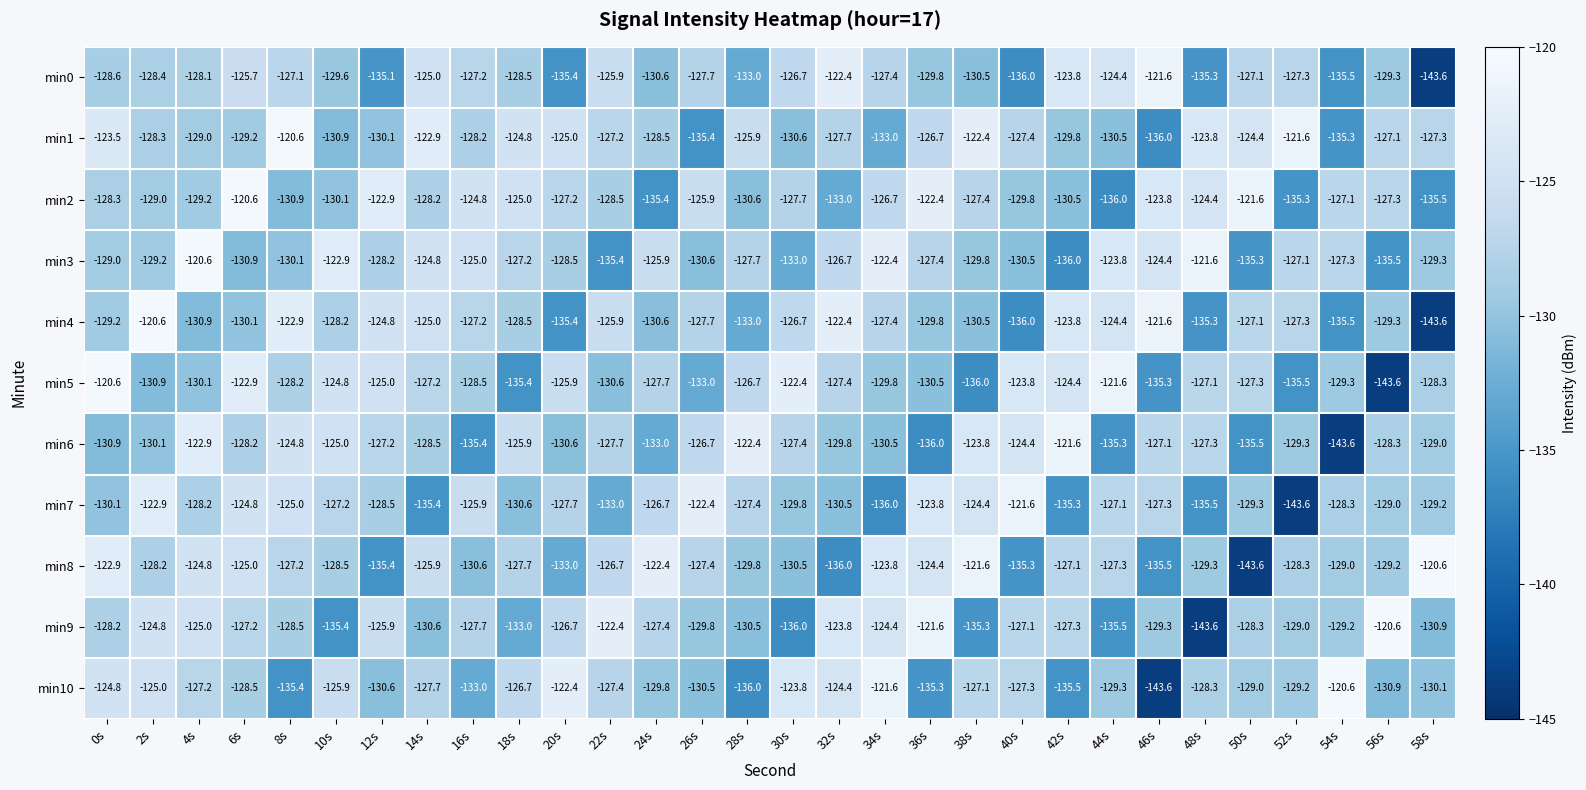

At which label is min9 closest to -132?

18s